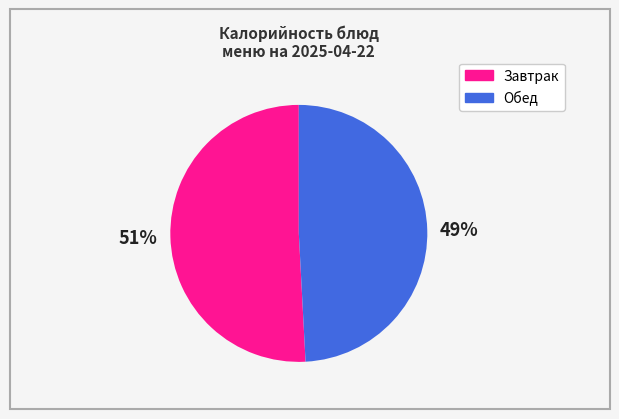

To the nearest percent, what is the average slice percentage?

50%